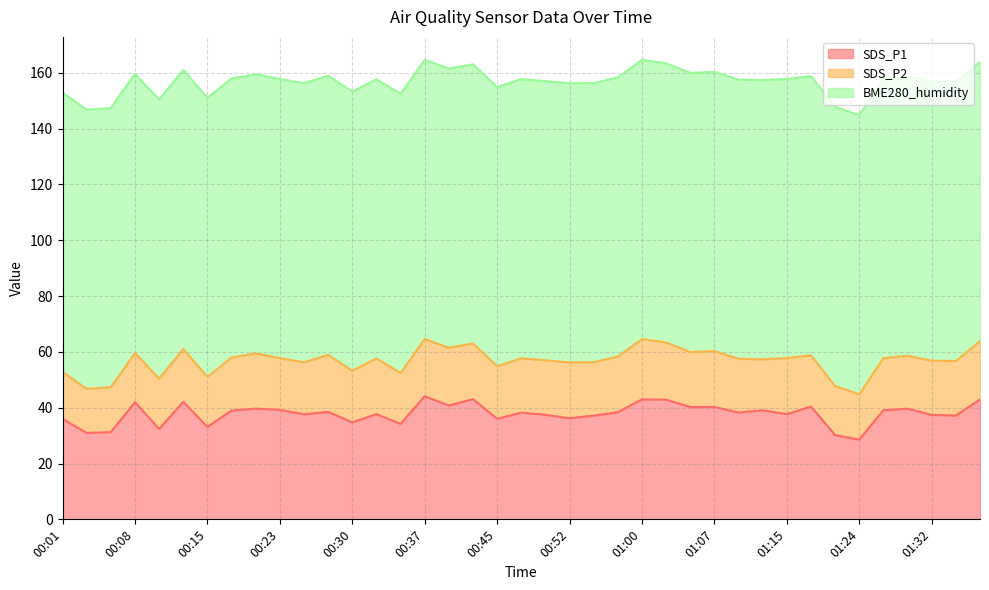

What are all the series names shown in the legend?

SDS_P1, SDS_P2, BME280_humidity